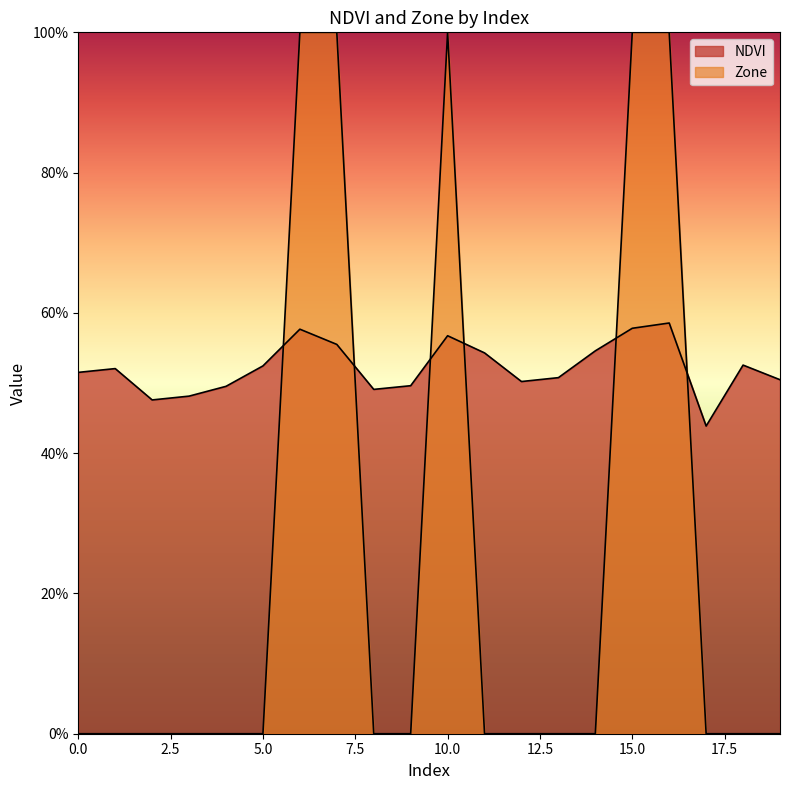

Which category has the highest value in the NDVI series?

16